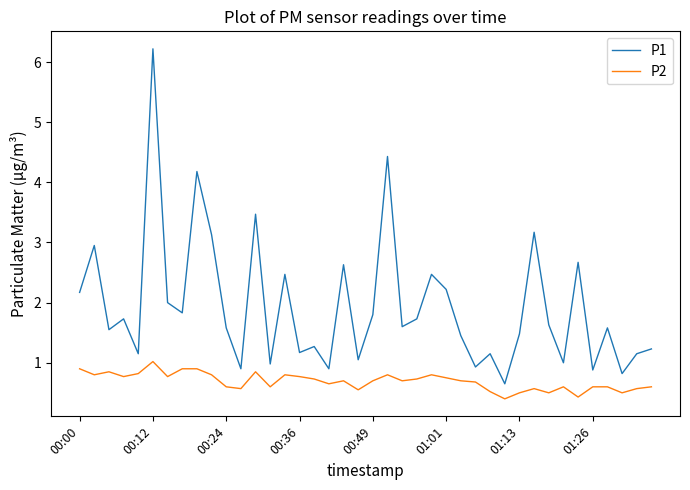

Which series has the largest range (max minus min)?

P1